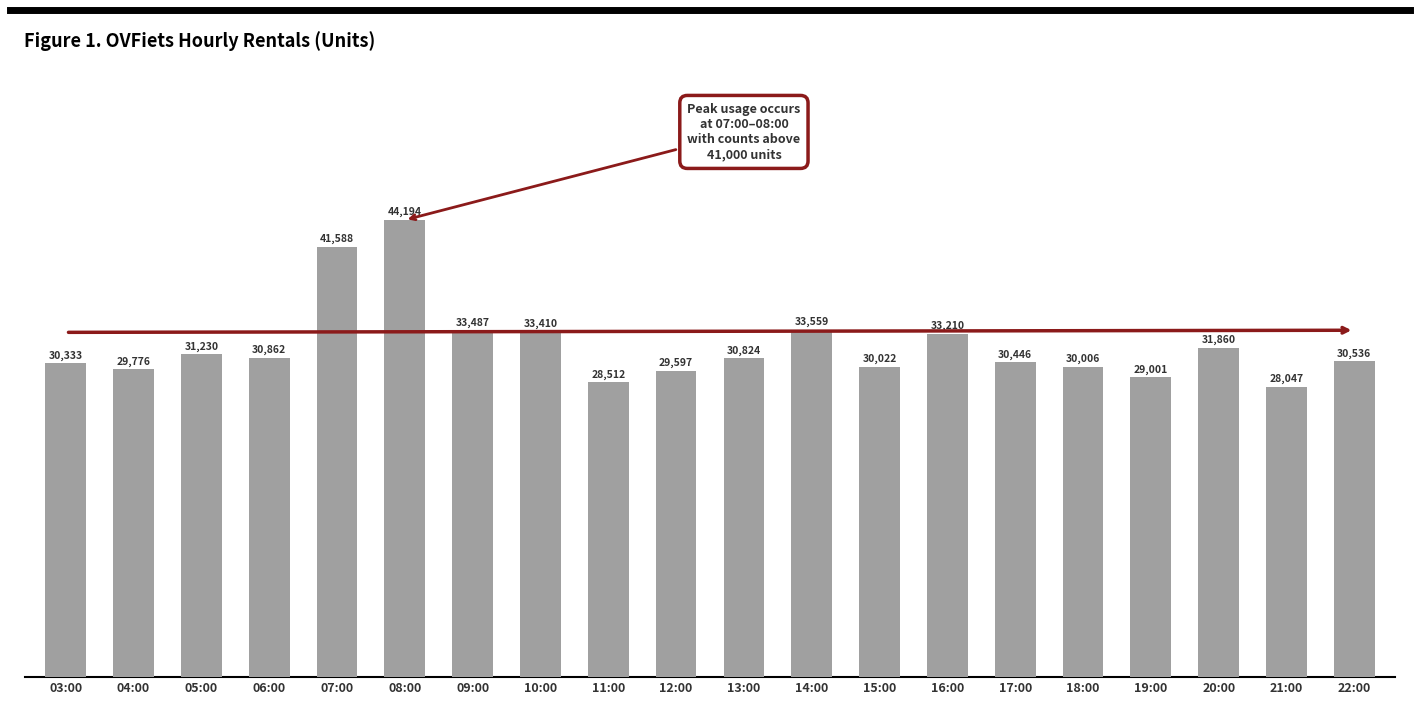

What is the sum of the values at 18:00 and 08:00?

74200